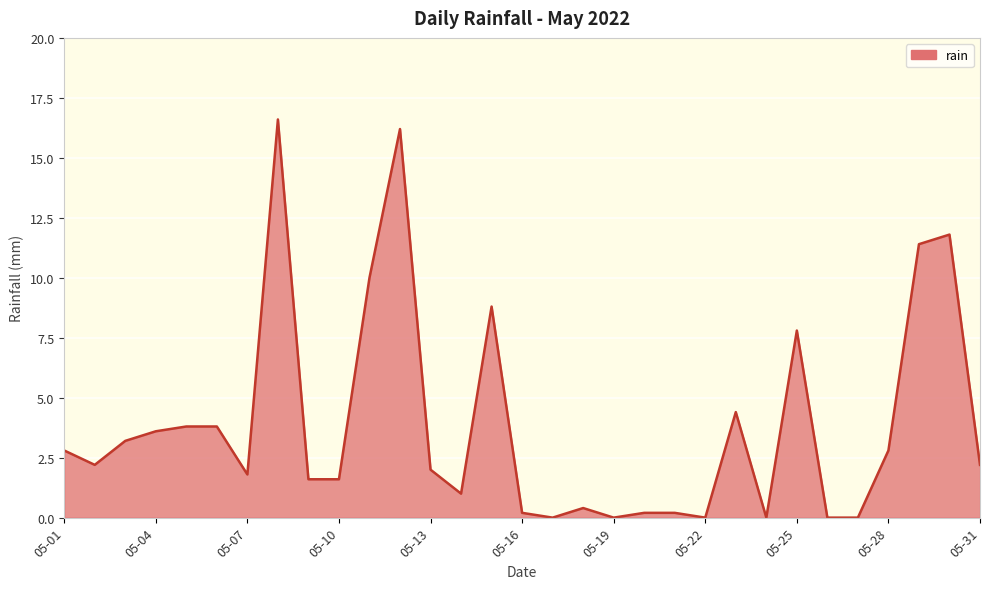

How many lines are shown in the chart?

1